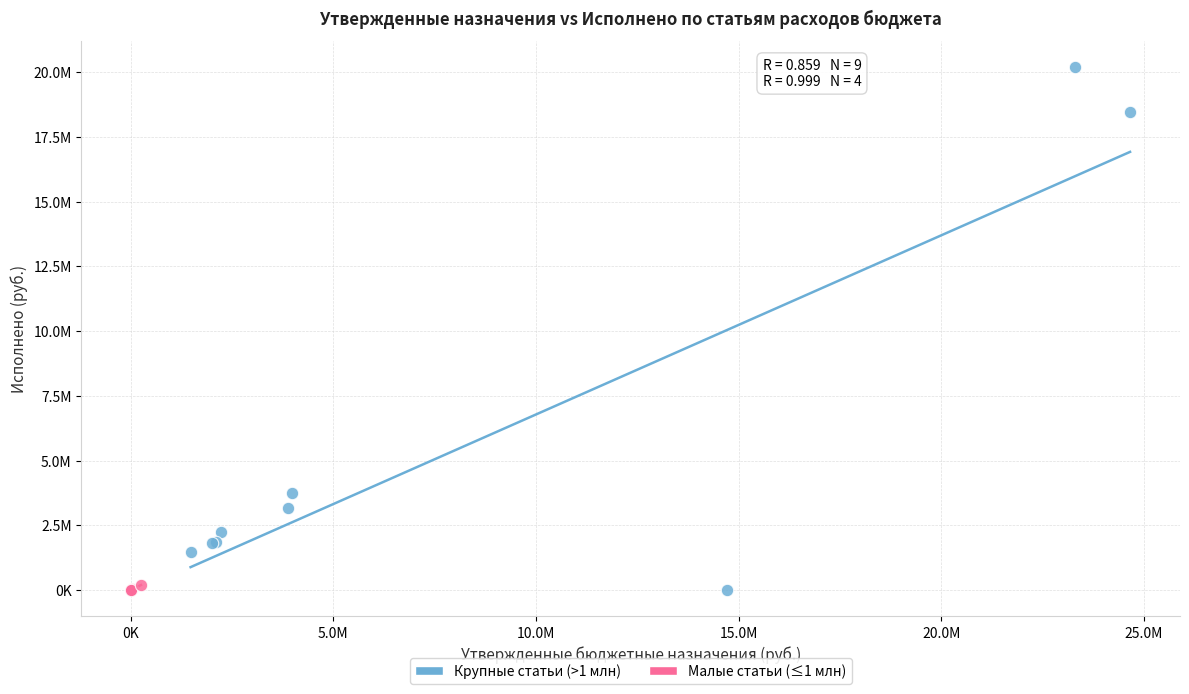

What are all the series names shown in the legend?

Крупные статьи (>1 млн), Малые статьи (≤1 млн)